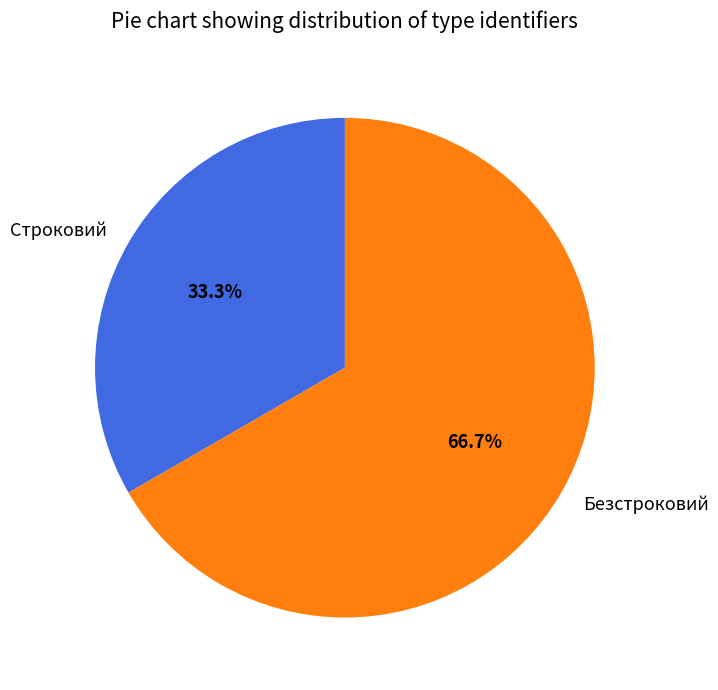

Do Безстроковий and Строковий together represent more than half of the pie?

Yes